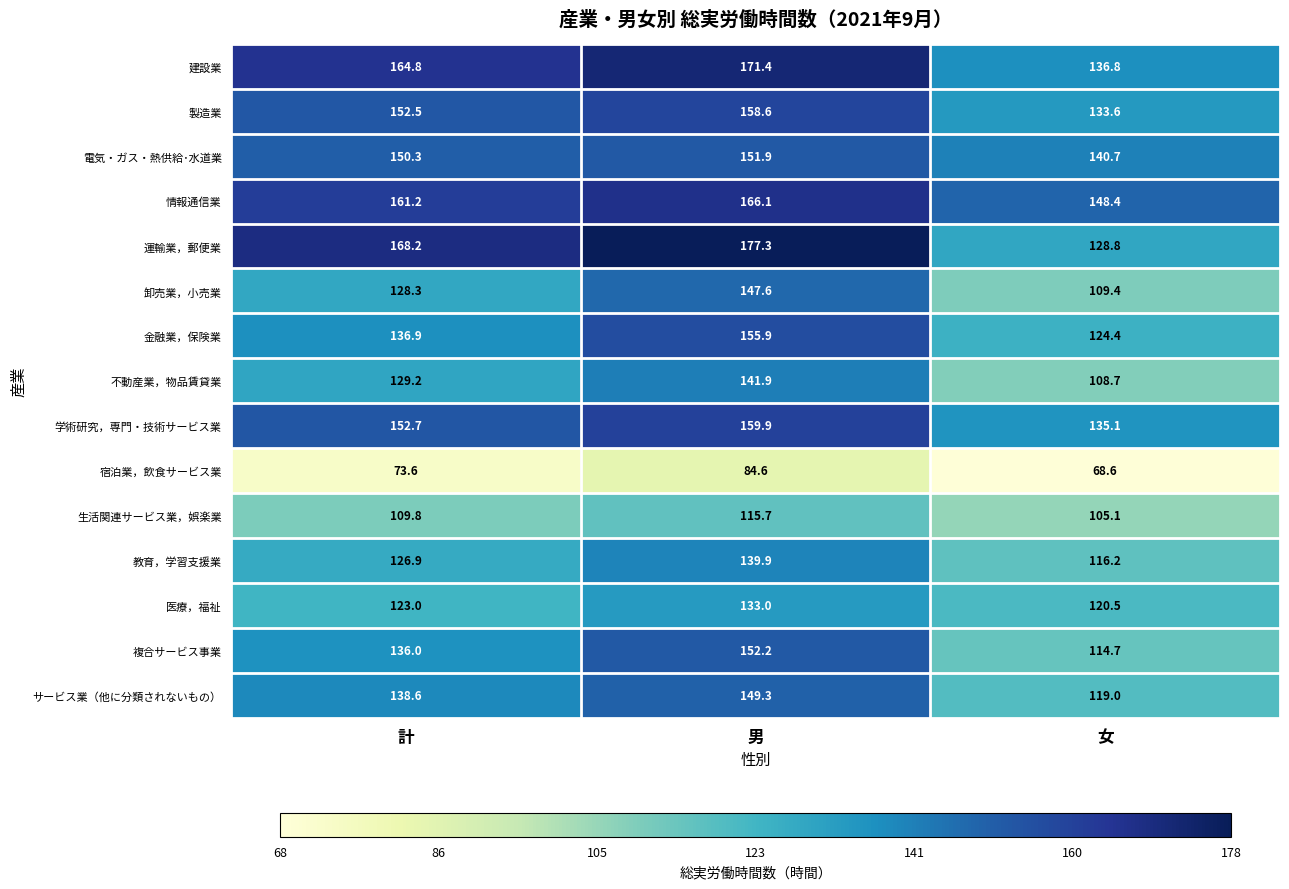

Which series has the largest range (max minus min)?

運輸業，郵便業